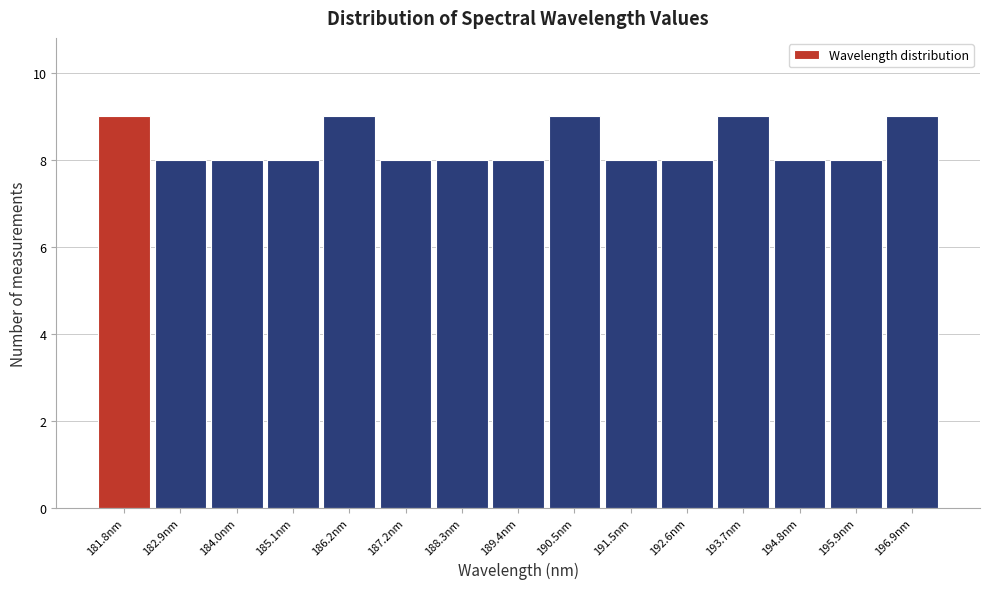

Reading left to right, extract all data points from this chart.

9	8	8	8	9	8	8	8	9	8	8	9	8	8	9